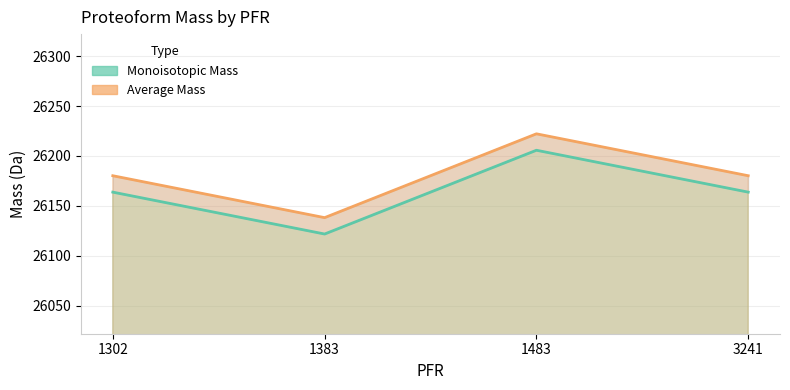

What is the difference between the maximum and minimum values in the Monoisotopic Mass series?

84.0